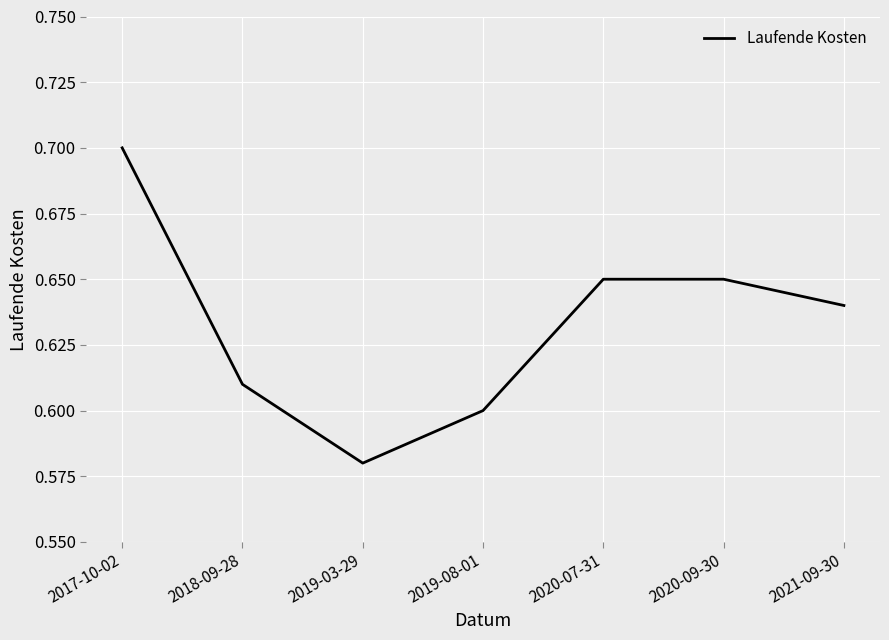

What position from the right is 2018-09-28?

6